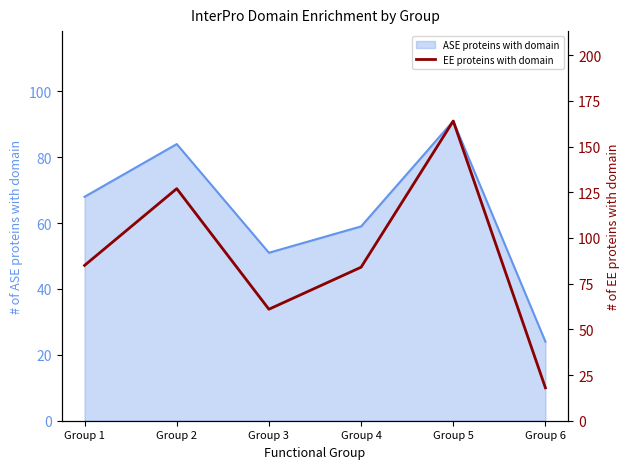

How many lines are shown in the chart?

1